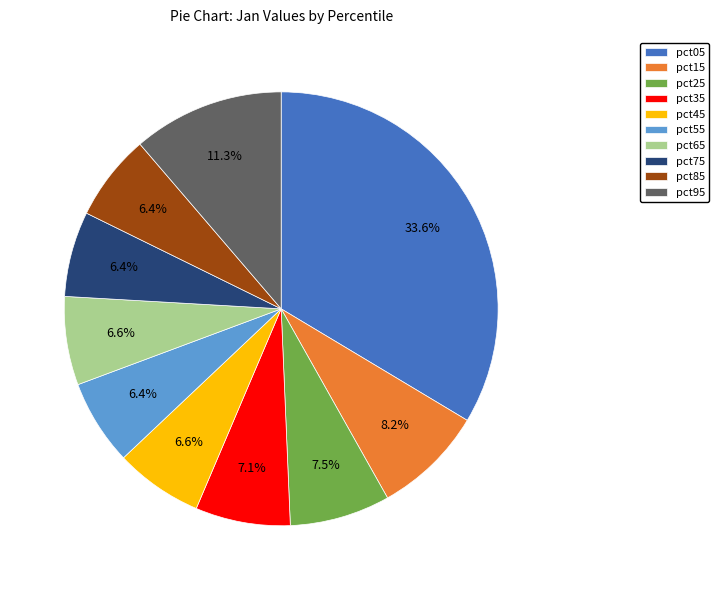

How many segments does this pie chart have?

10